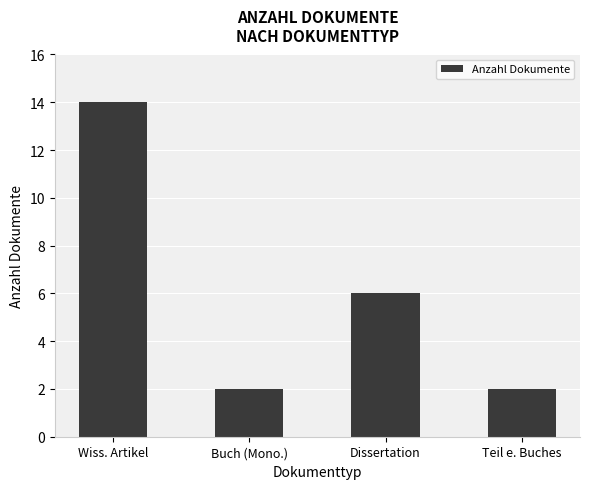

What is the difference between the values at Buch (Mono.) and Wiss. Artikel?

12